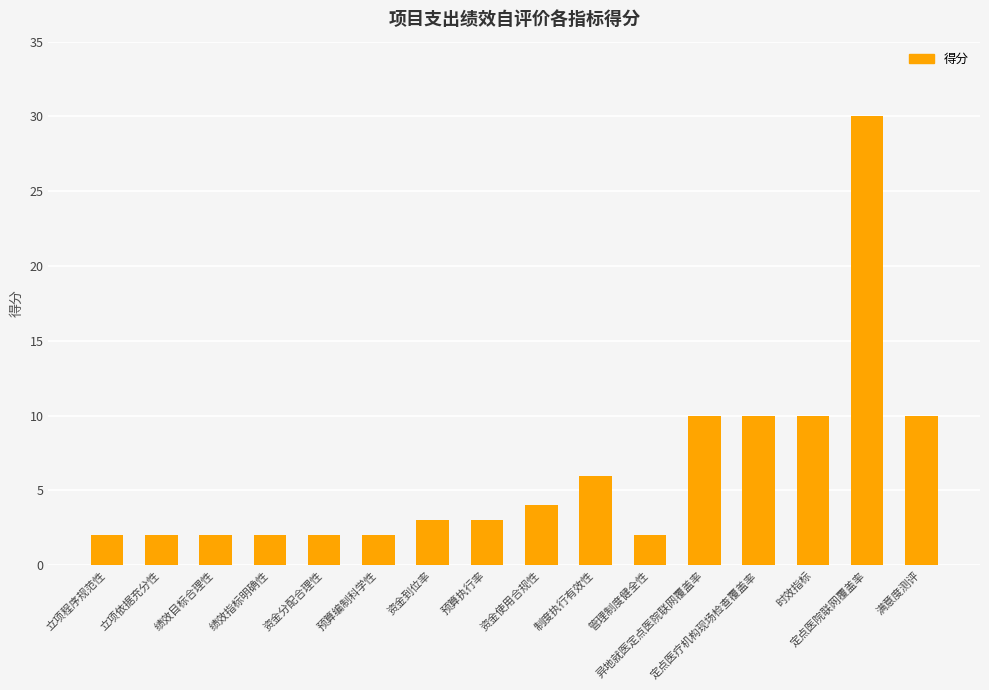

Reading left to right, what are all the values shown in this chart?

2	2	2	2	2	2	3	3	4	6	2	10	10	10	30	10